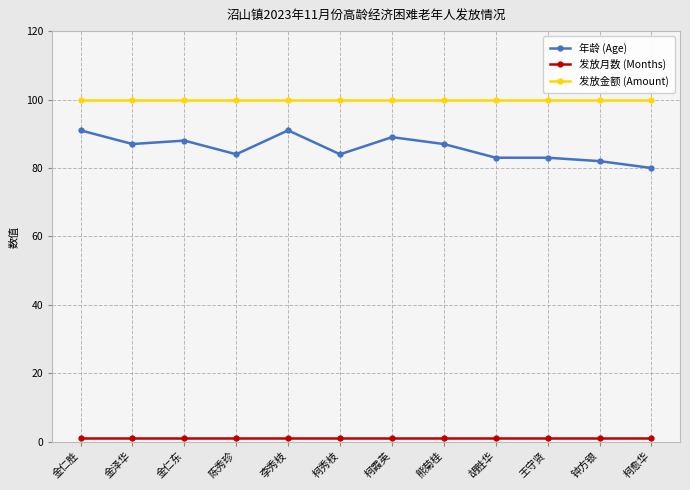

Is it true that 年龄 (Age) equals 39 at 熊菊桂?

False